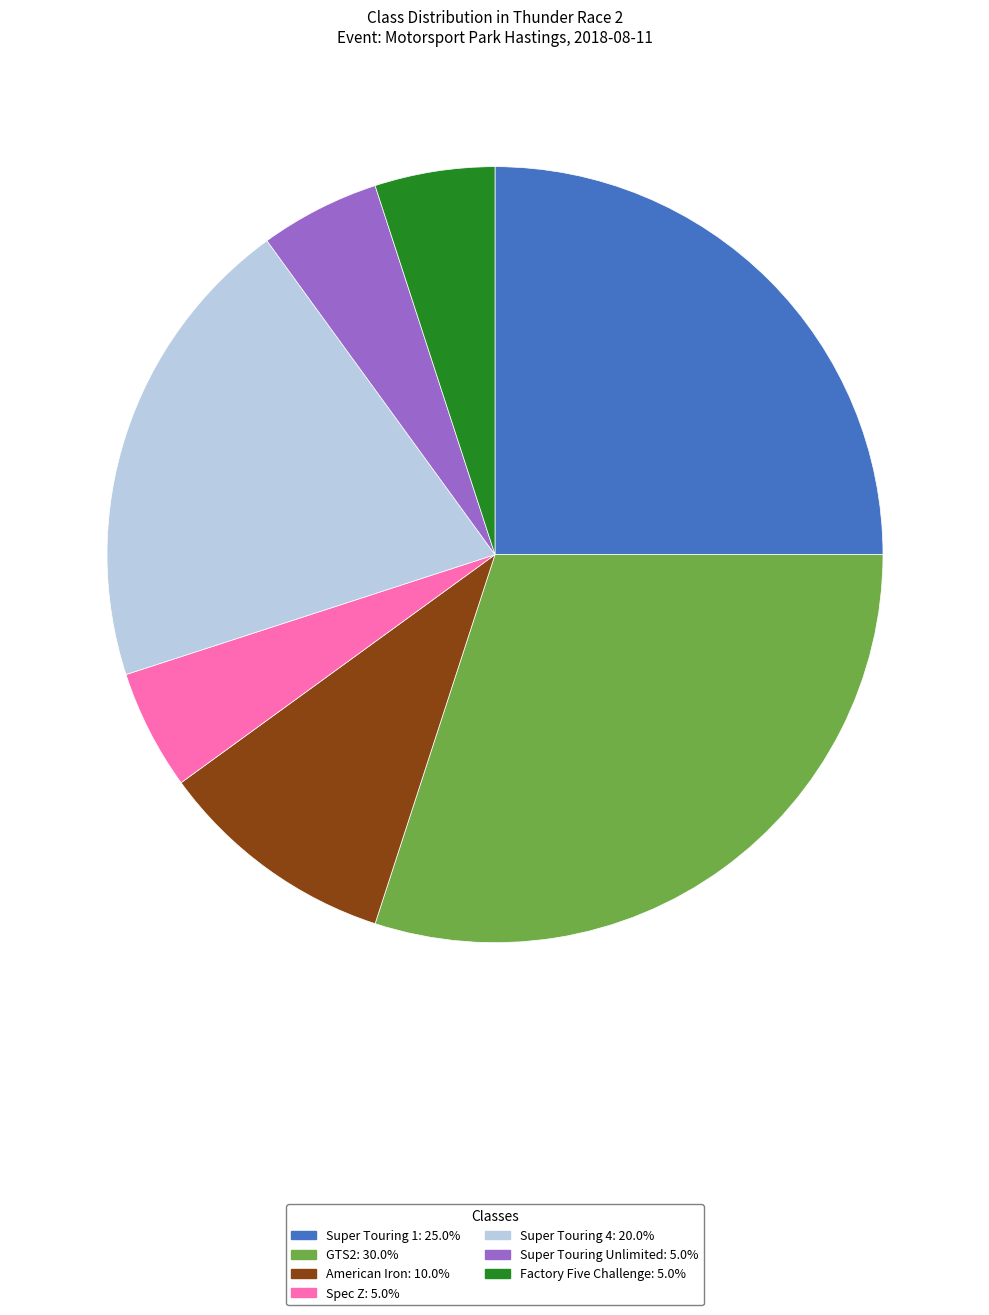

The Super Touring 1 slice represents 25% of the pie. True or false?

True